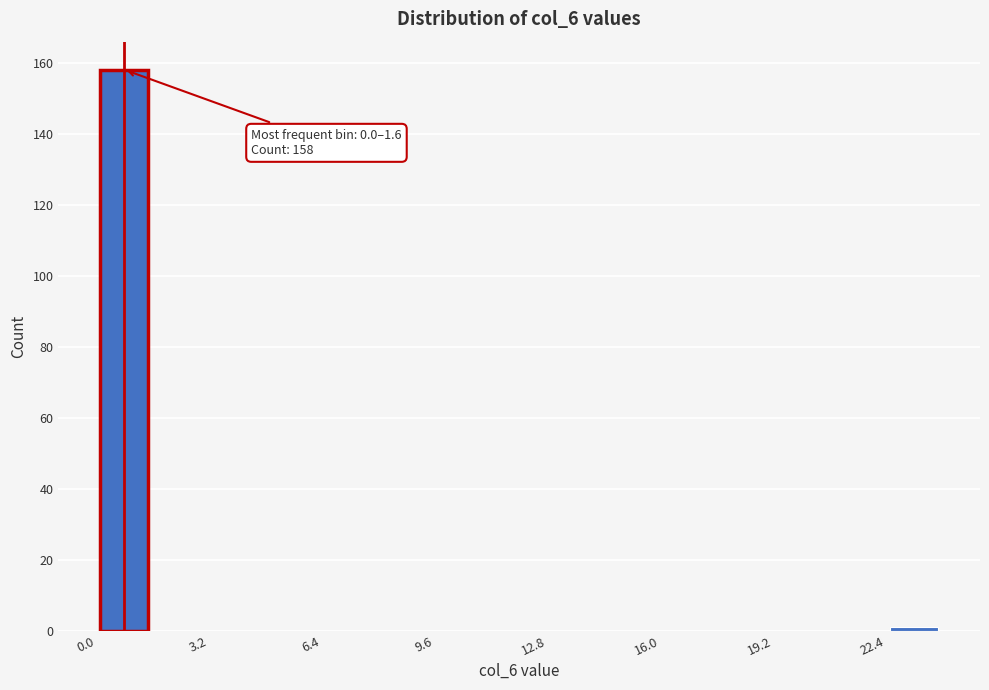

Around what value on the x-axis is the tallest bar? Give the approximate position of its centre, as read against the axis.

1.0